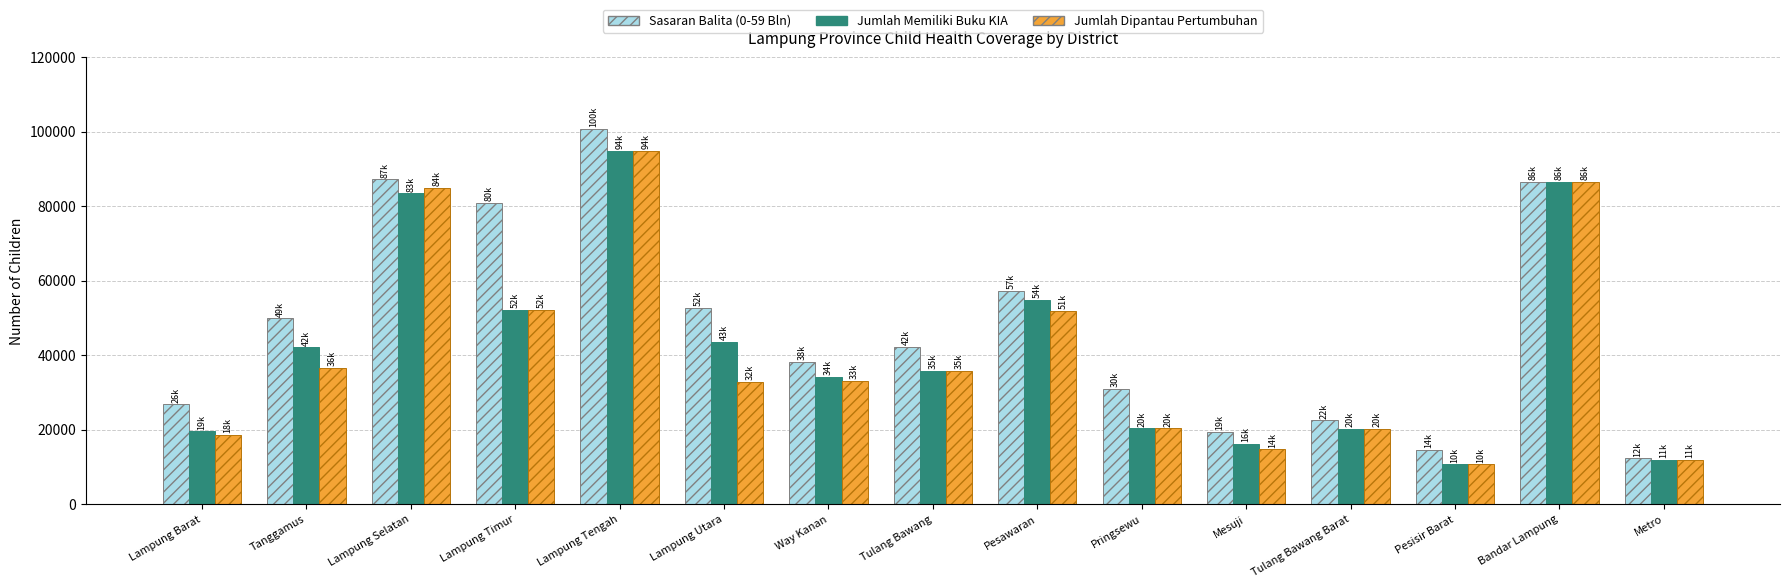

Read the Jumlah Memiliki Buku KIA value at Lampung Timur.

52138